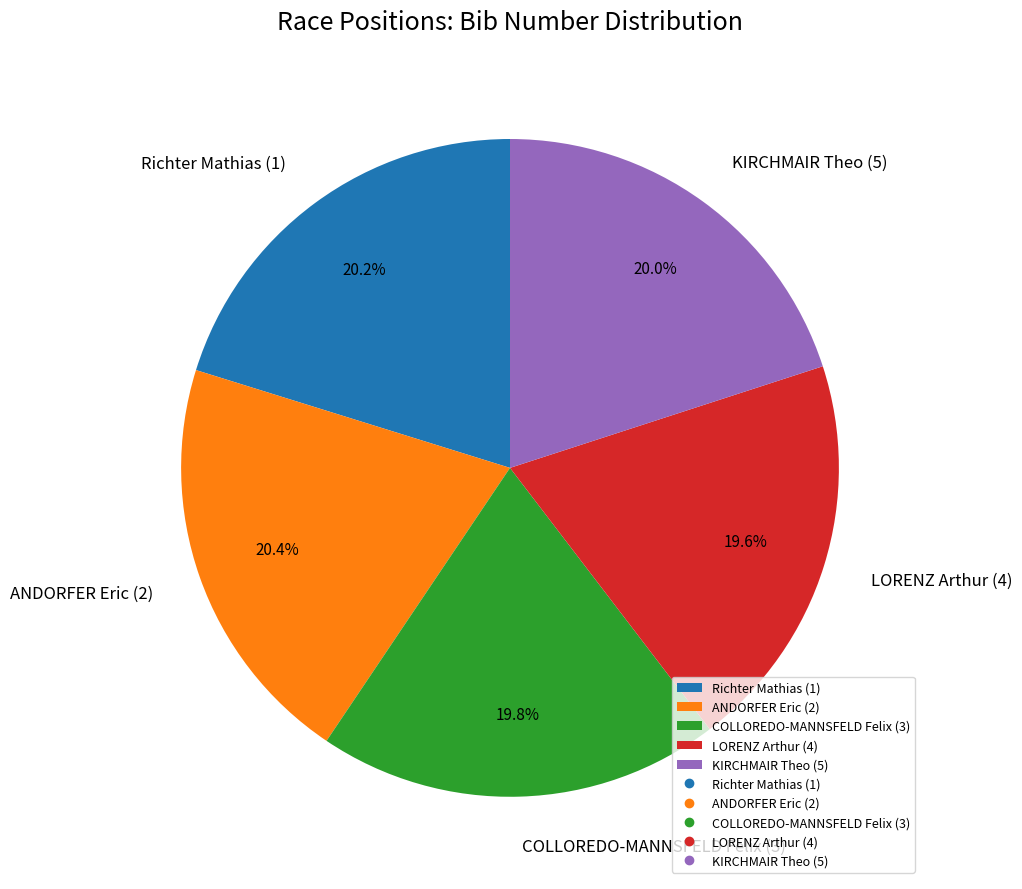

Is there a majority slice in this chart?

No